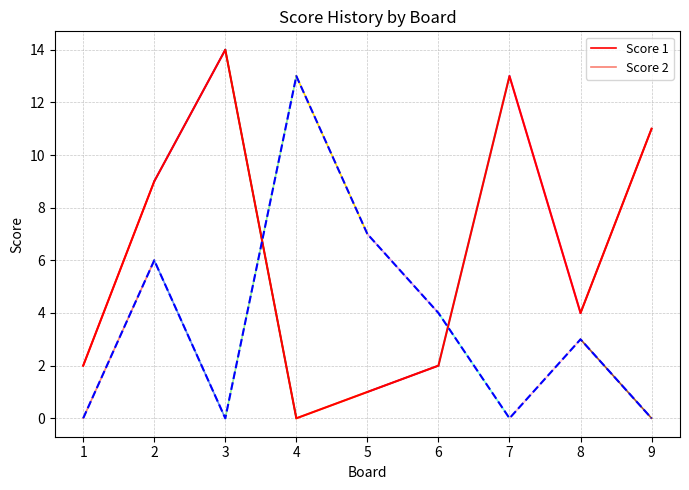

What is the total value across all series at 8?

7